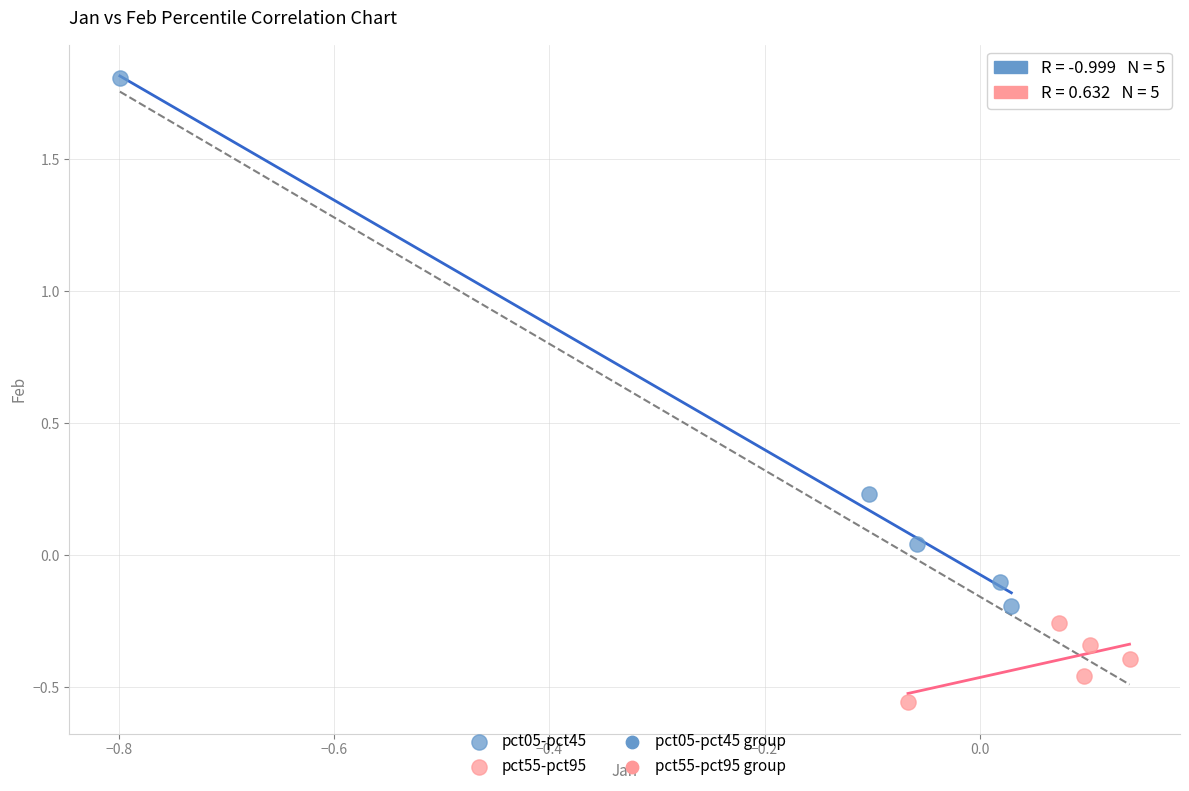

Which series contains the lowest Y value?

pct55-pct95